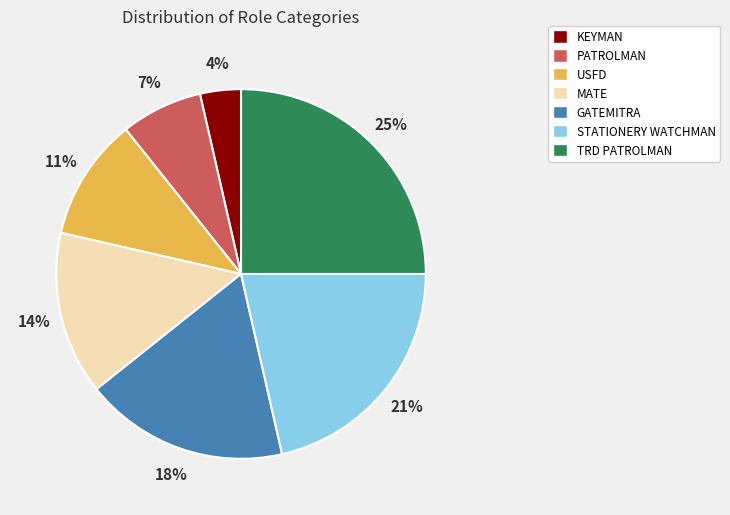

Is there a majority slice in this chart?

No